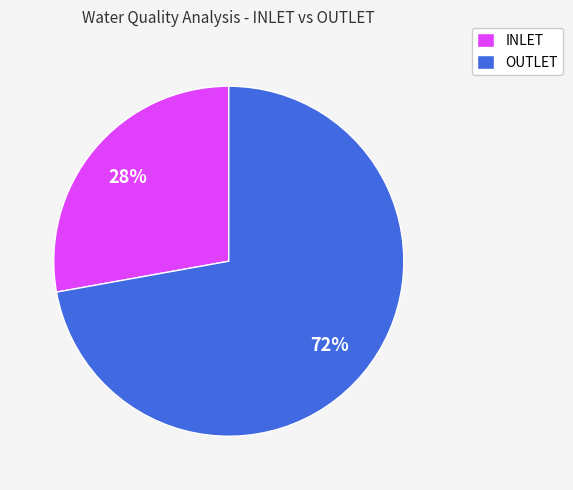

How many slices are in this pie chart?

2